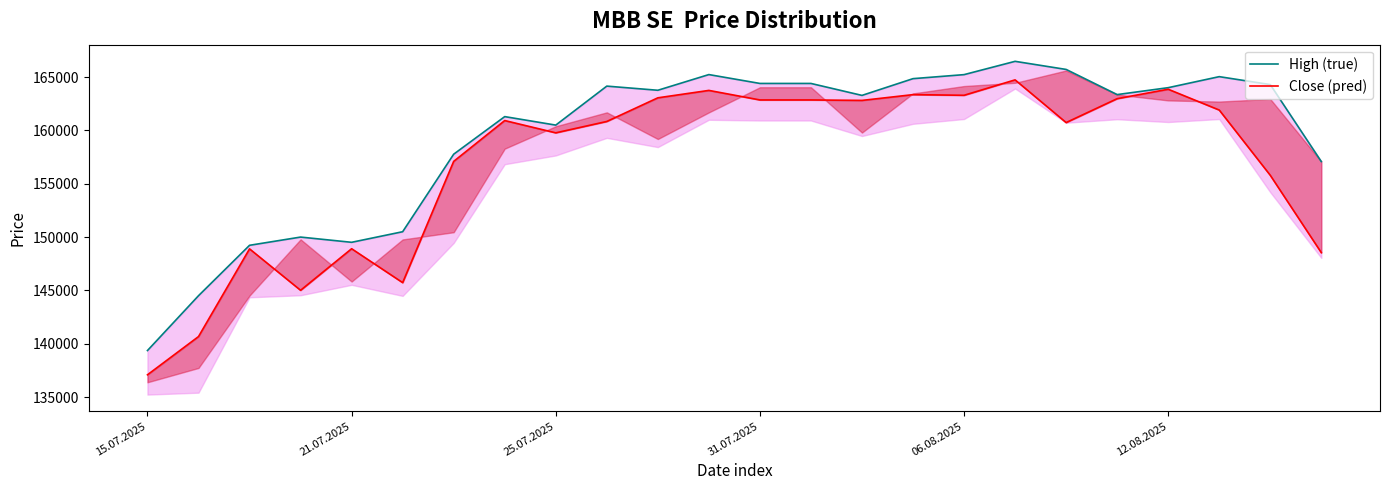

What is the total value across all series at 15.07.2025?

276462